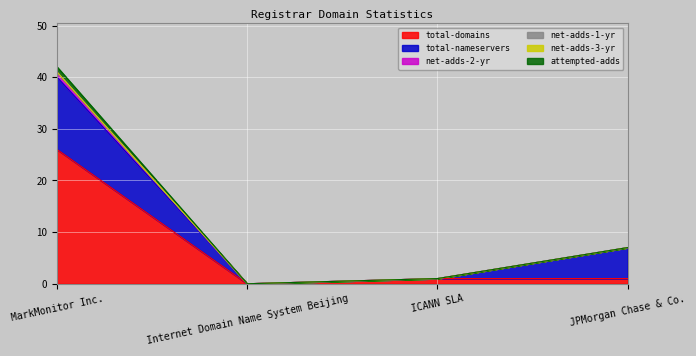

In attempted-adds, how many points are lower than both neighbors (excluding endpoints)?

1